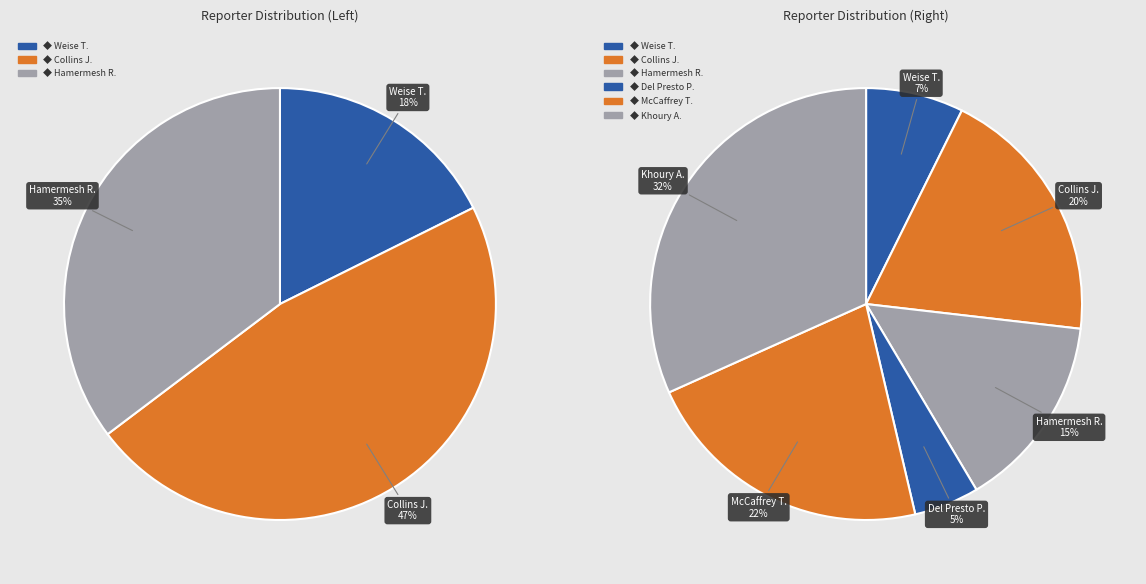

Which category has the smallest portion of the pie?

Del Presto Peter V